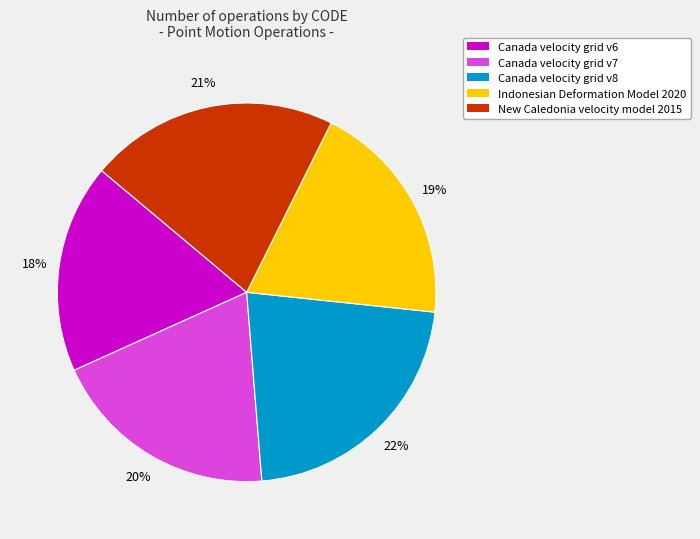

To the nearest percent, what is the combined percentage of Canada velocity grid v8 and Canada velocity grid v6?

40%